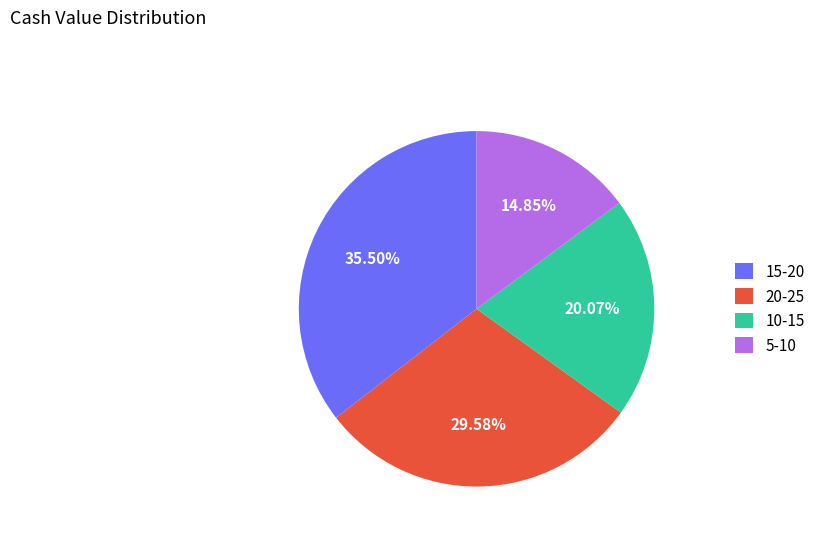

What percentage is the 10-15 slice, to the nearest percent?

20%